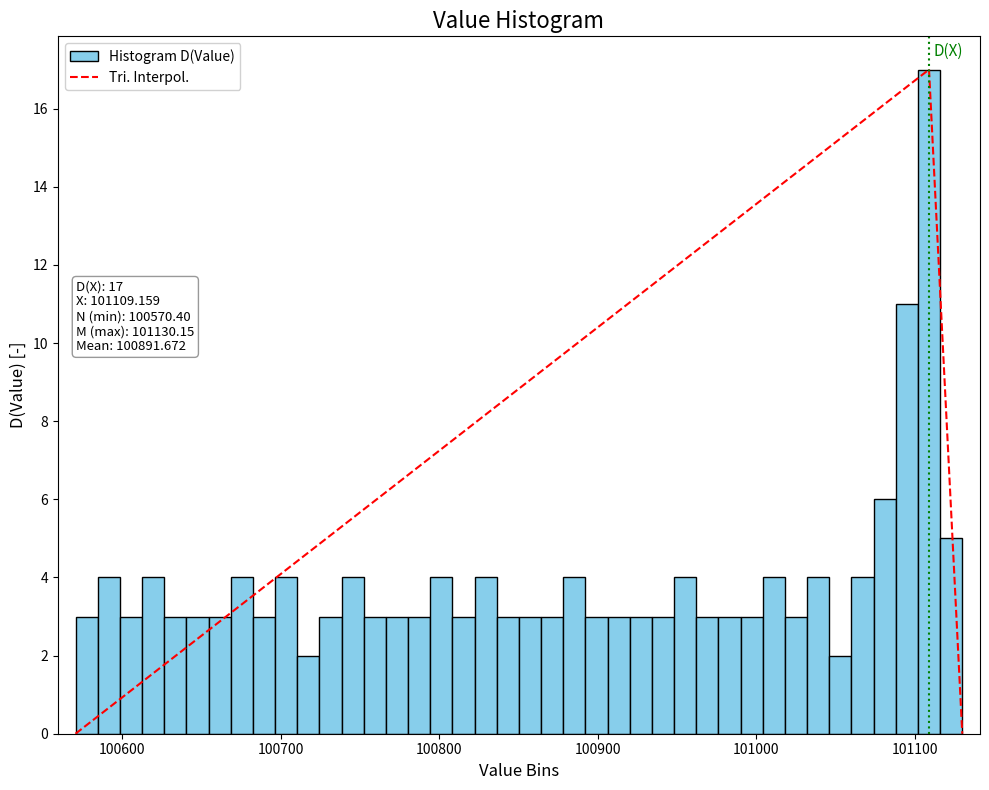

Around what value on the x-axis is the tallest bar? Give the approximate position of its centre, as read against the axis.

101110